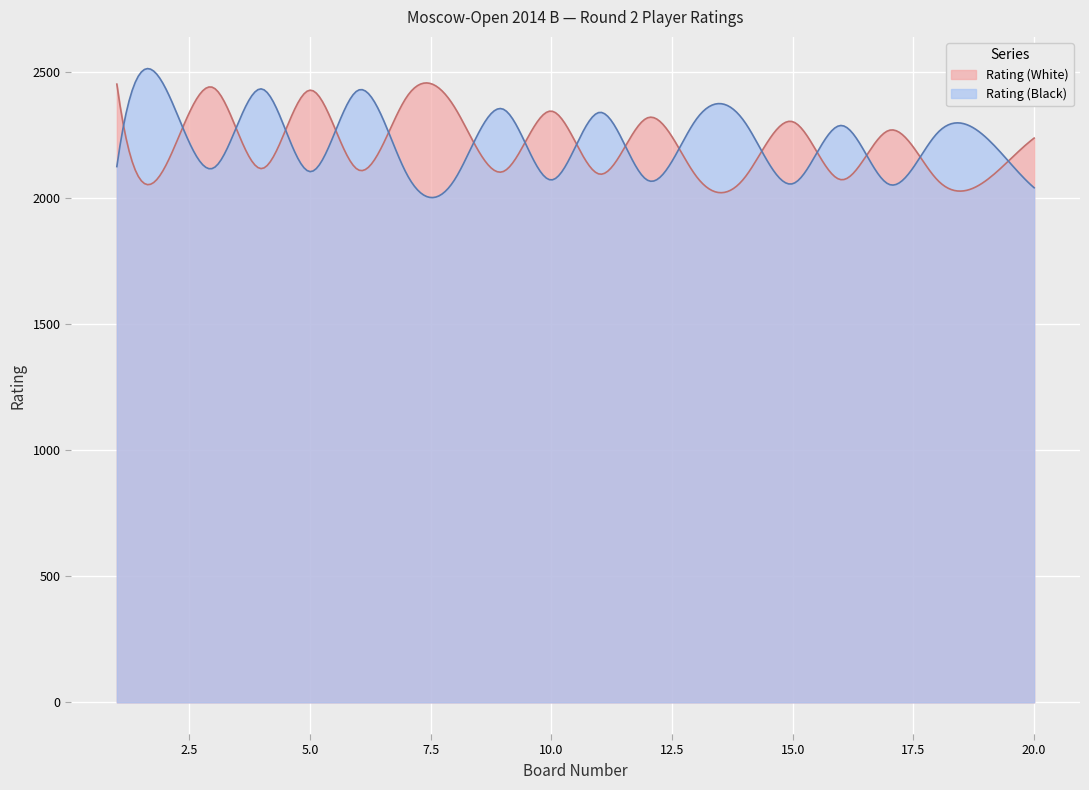

Where do Rating (White) and Rating (Black) first cross each other?

1 and 2